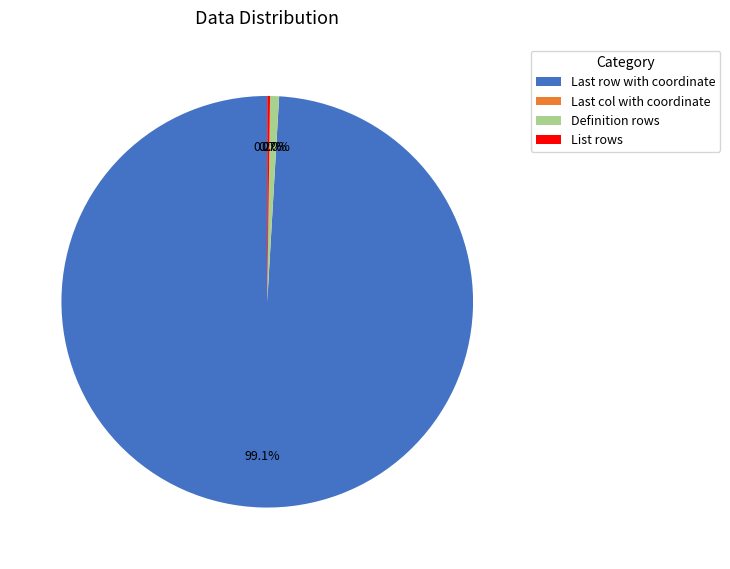

What is the largest slice in the pie chart?

Last row with coordinate